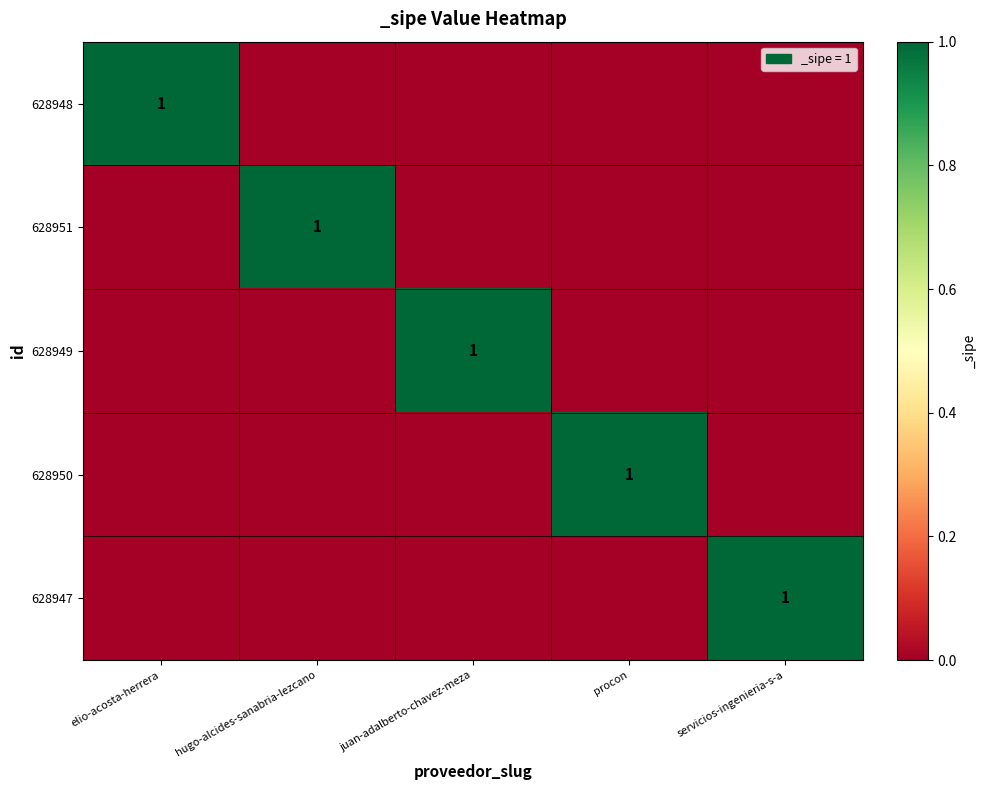

What is the highest value of the 628947 series?

1